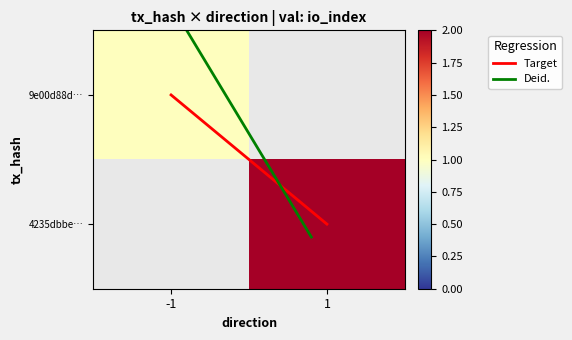

What is the total value across all series at io_index?

3